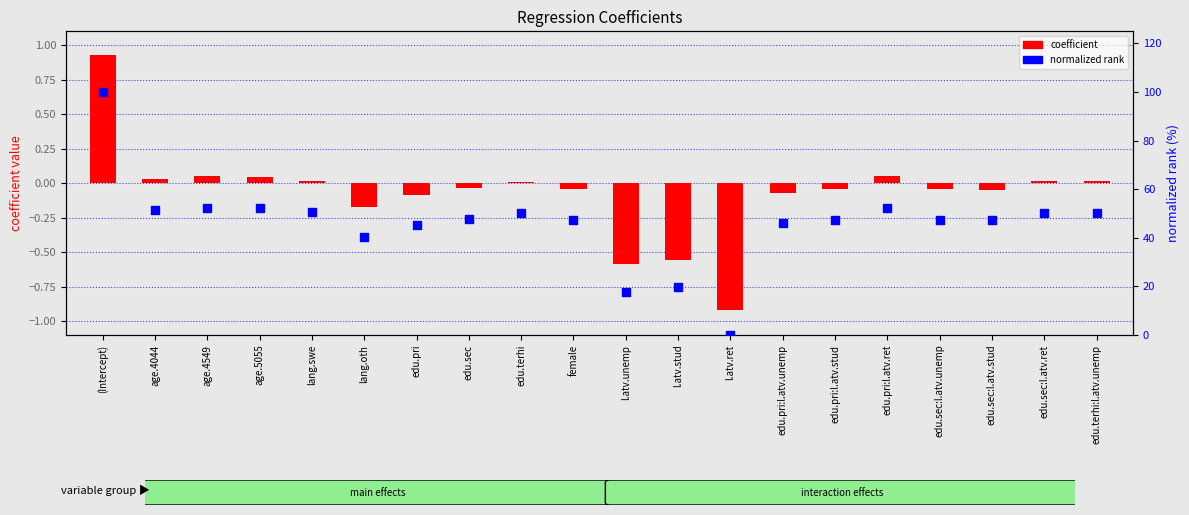

At which category is the sum across all series the highest?

(Intercept)